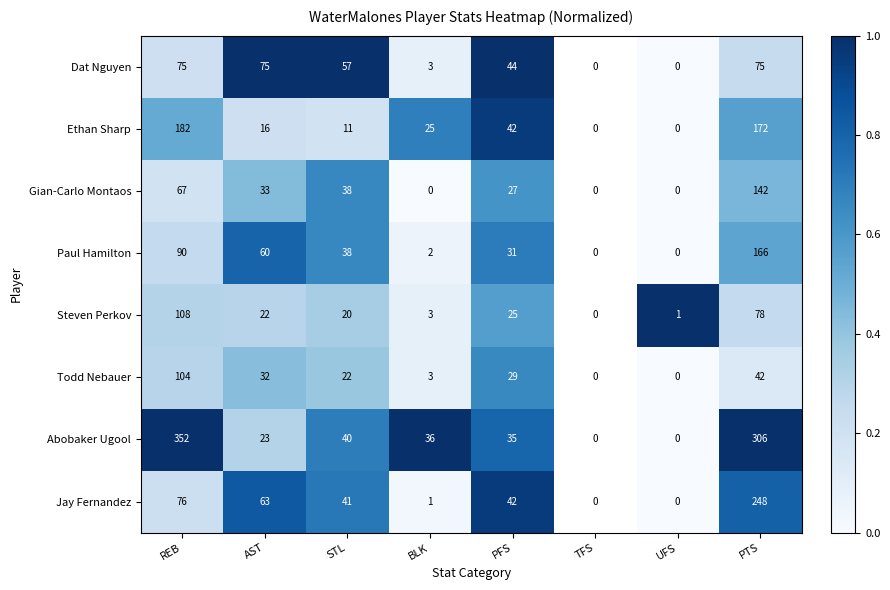

Is the value of Paul Hamilton at BLK greater than the value of Todd Nebauer at UFS?

Yes